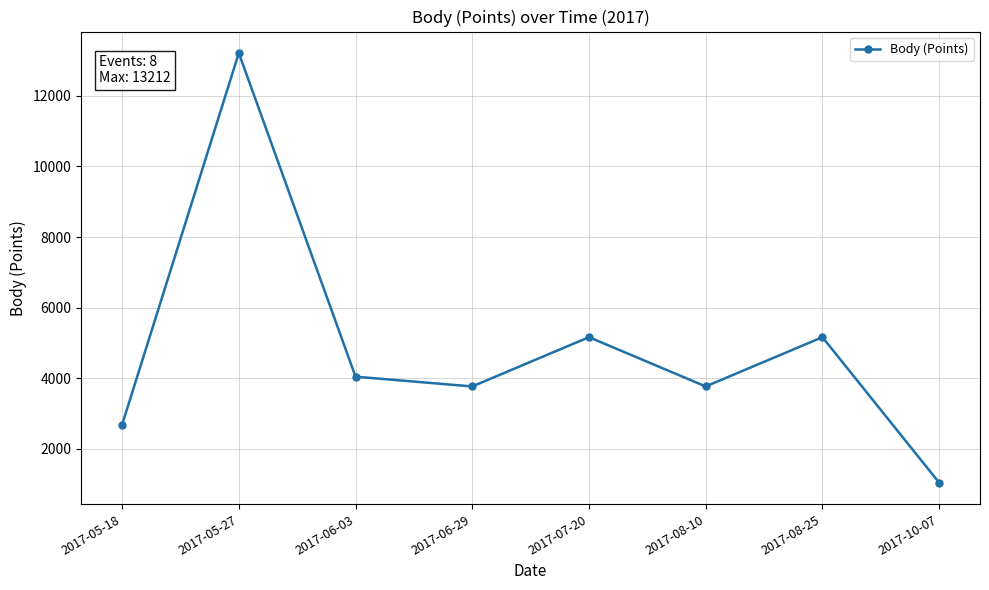

What is the change in value from 2017-06-03 to 2017-10-07?

-3001